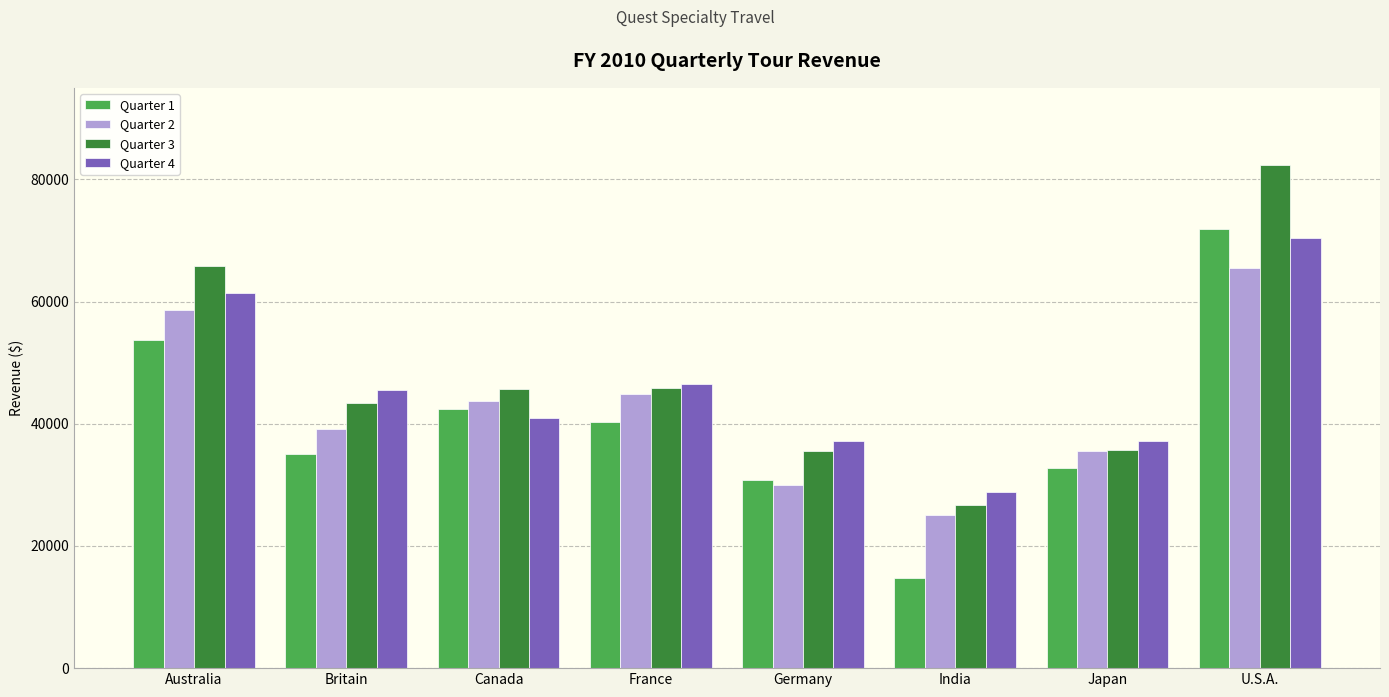

How many distinct data groups are displayed?

4